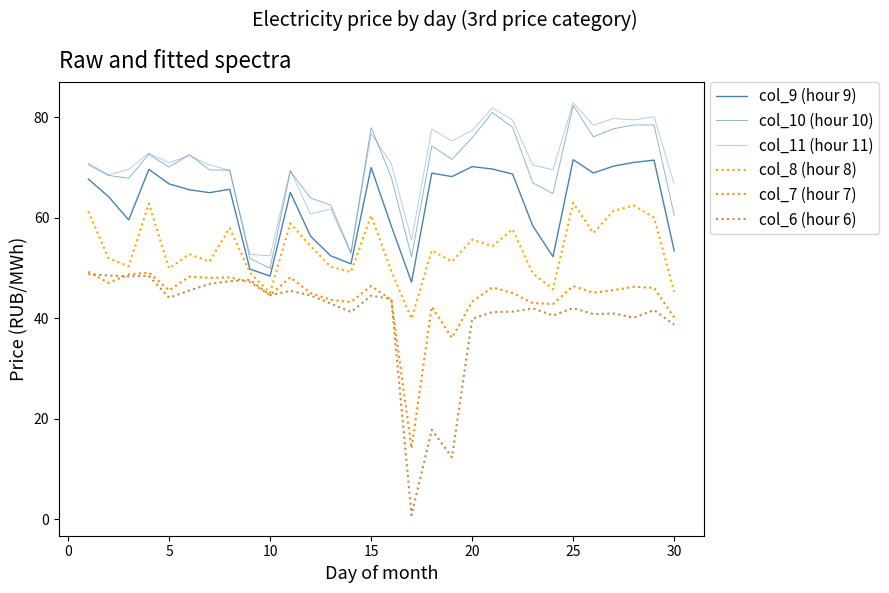

Count the number of data series in this chart.

6